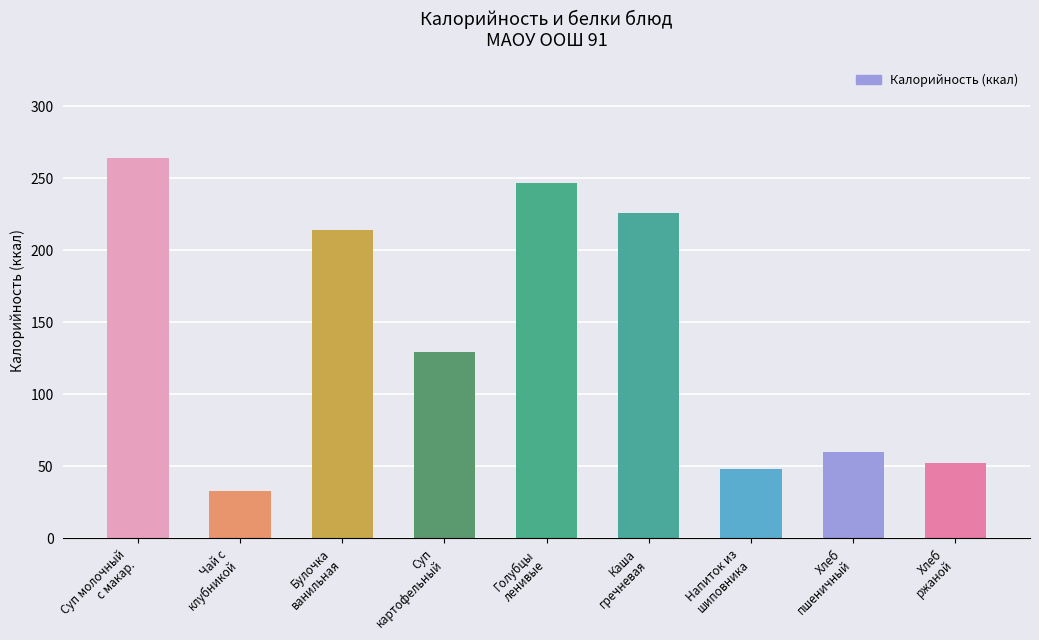

Which label corresponds to the smallest value in the chart?

Чай с
клубникой